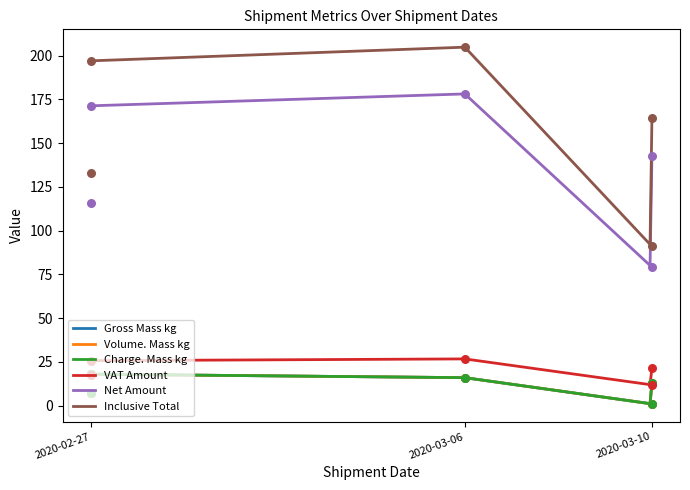

At how many categories does at least one series exceed 123?

4